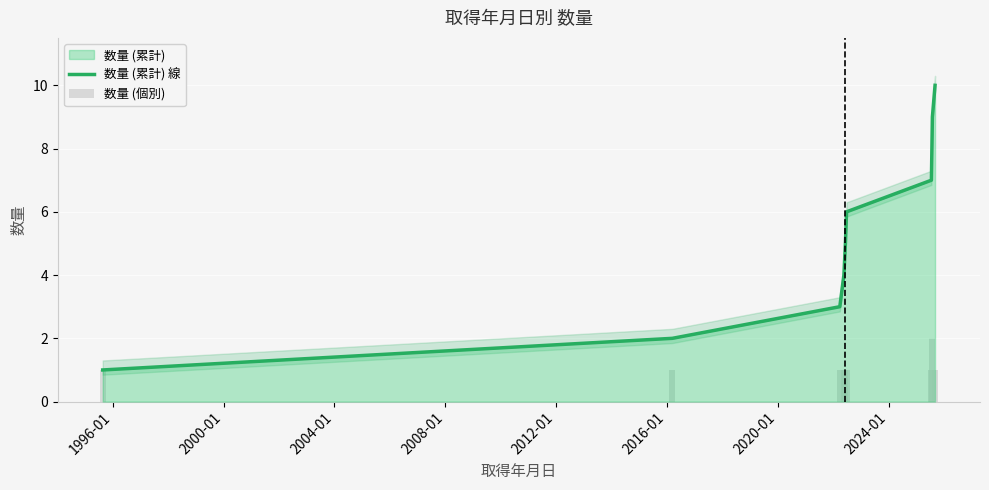

Is it true that 数量 (累計) 線 equals 4 at 2020-01?

False